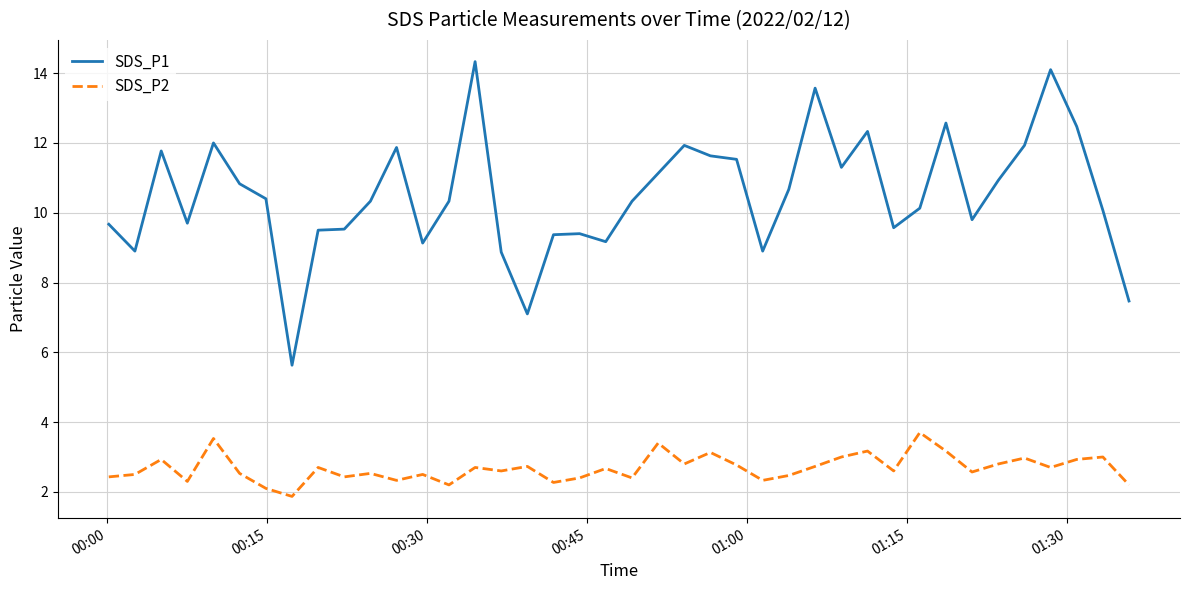

True or false: SDS_P2 and SDS_P1 cross at least once.

False